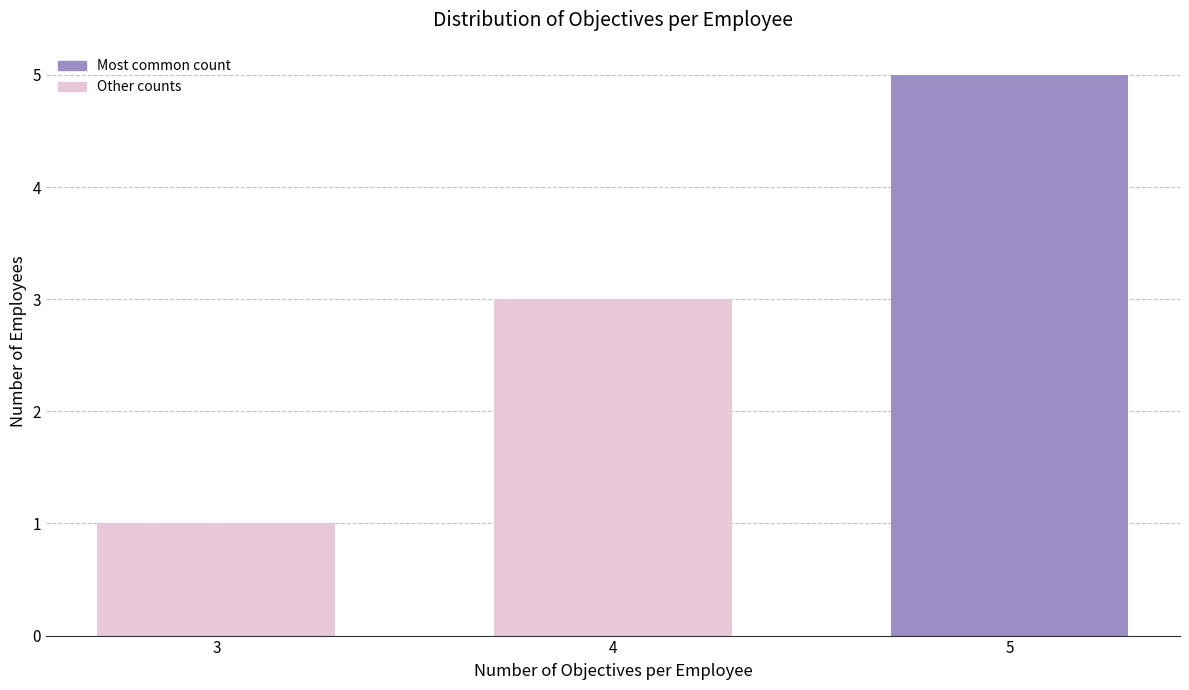

Reading left to right, extract all data points from this chart.

1	3	5